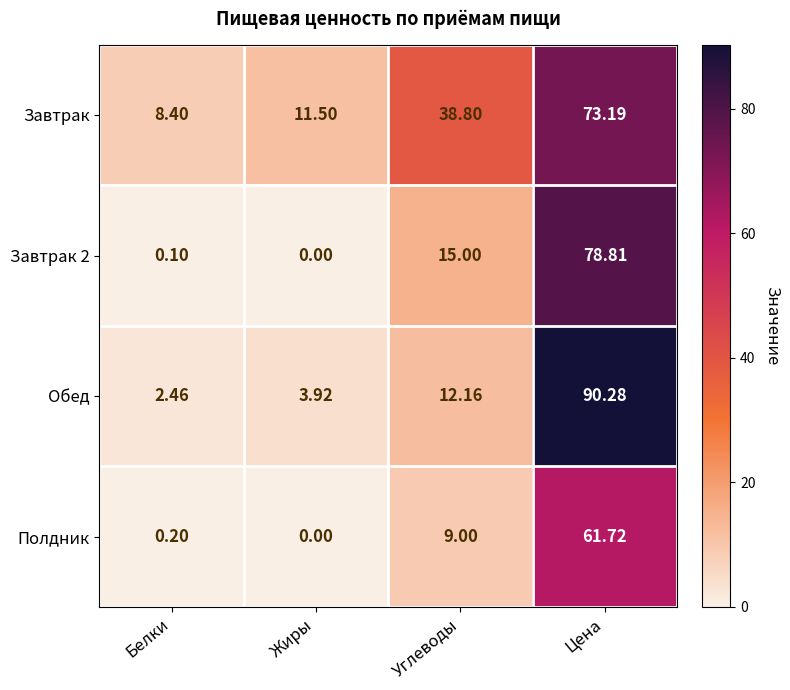

Which series has the largest range (max minus min)?

Обед